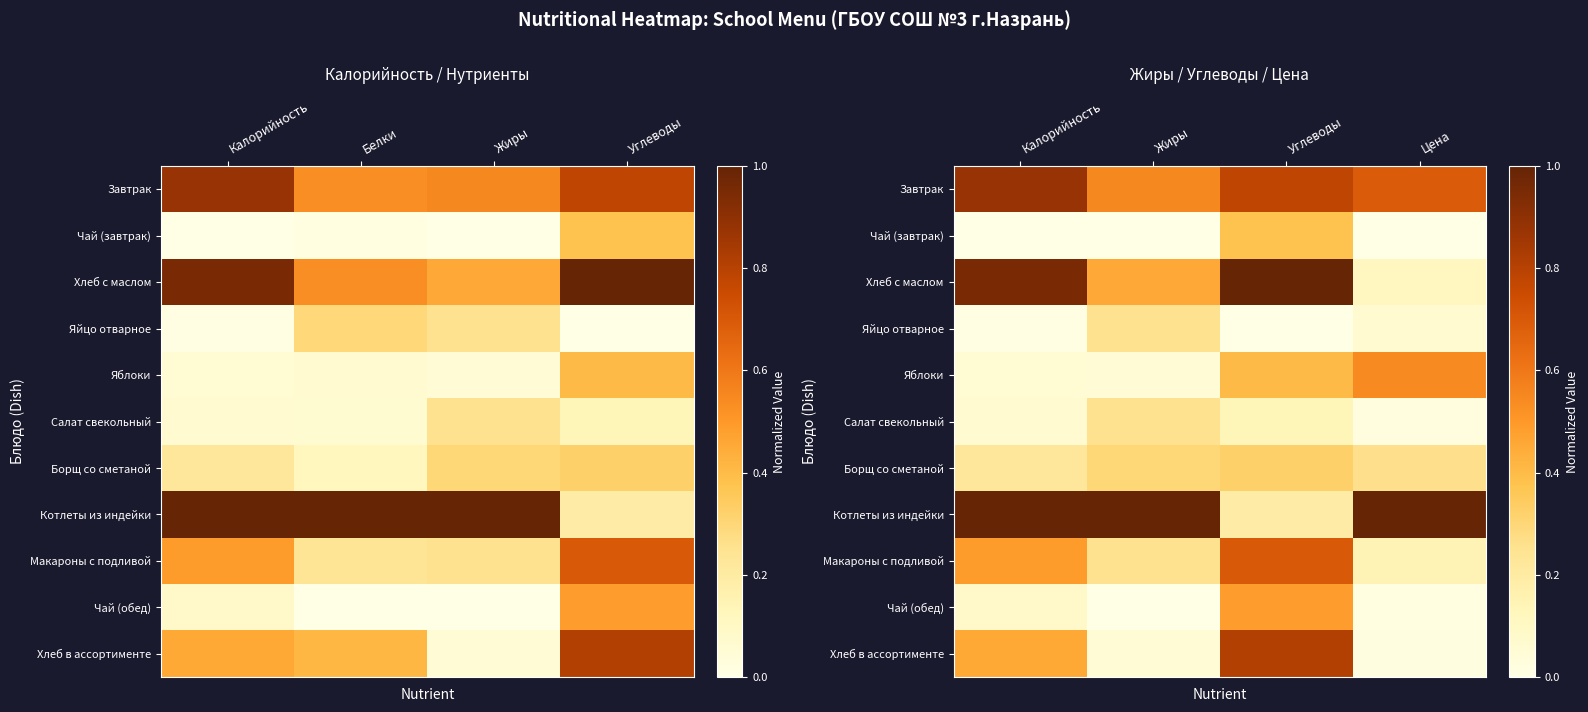

What is the minimum value for Завтрак?

0.6